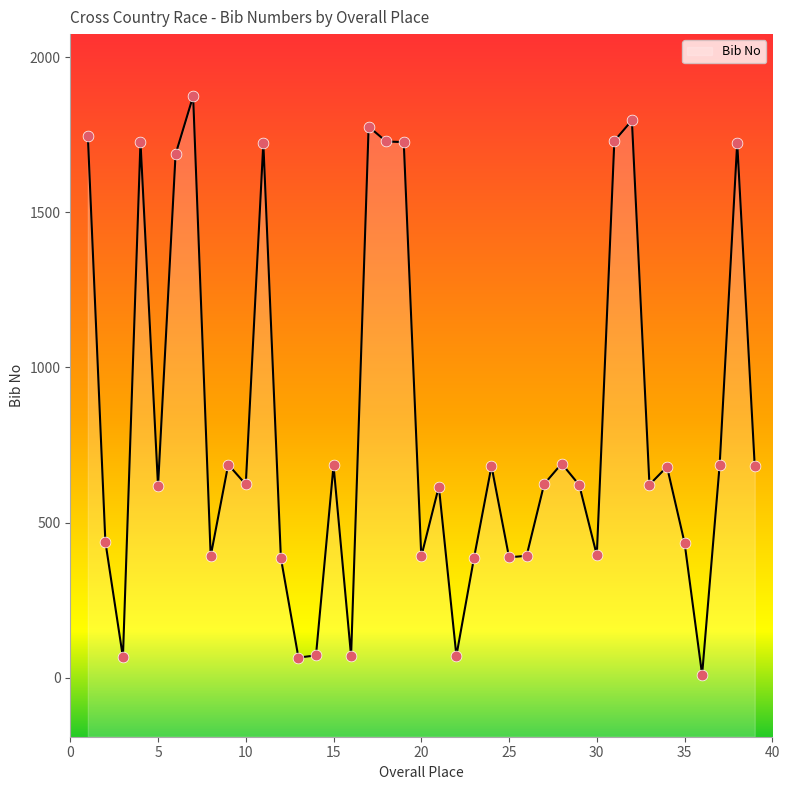

Between 32 and 23, which is larger?

32